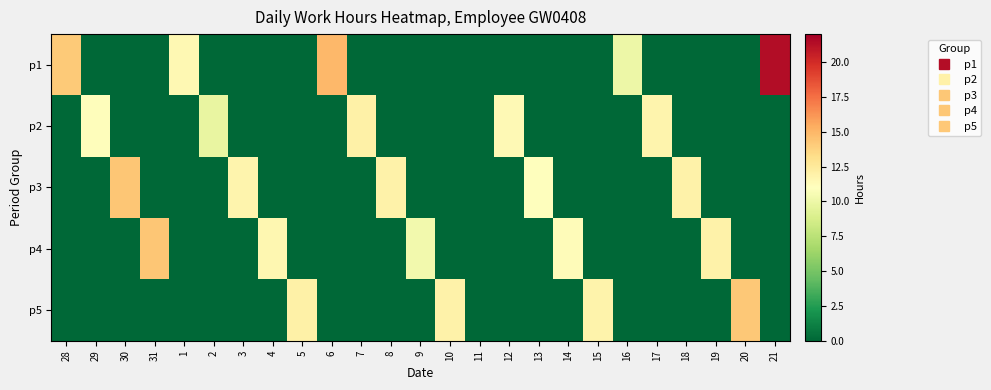

At which category is the sum across all series the highest?

21